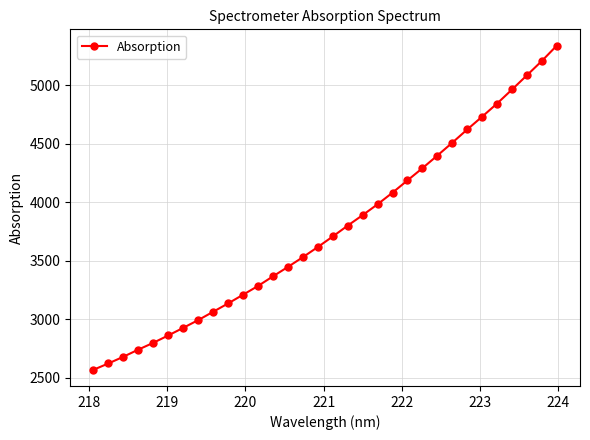

What is the minimum value shown in the chart?

2569.2